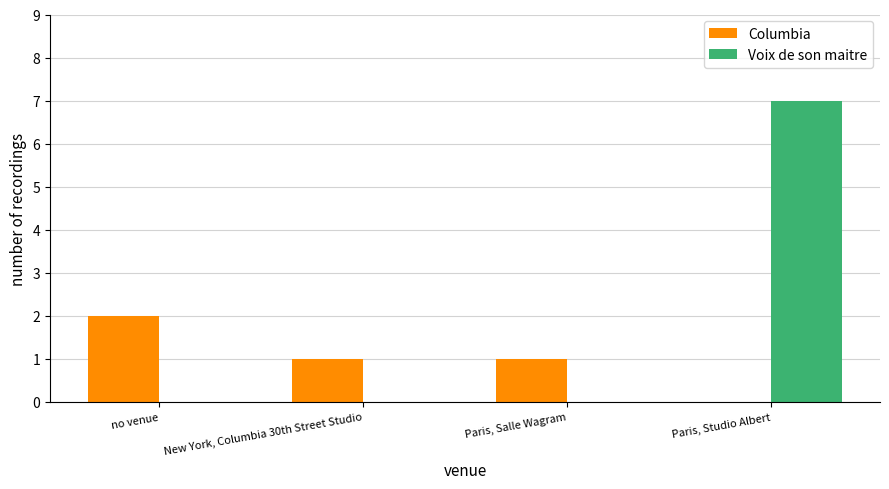

At which label does Voix de son maitre reach its peak?

Paris, Studio Albert